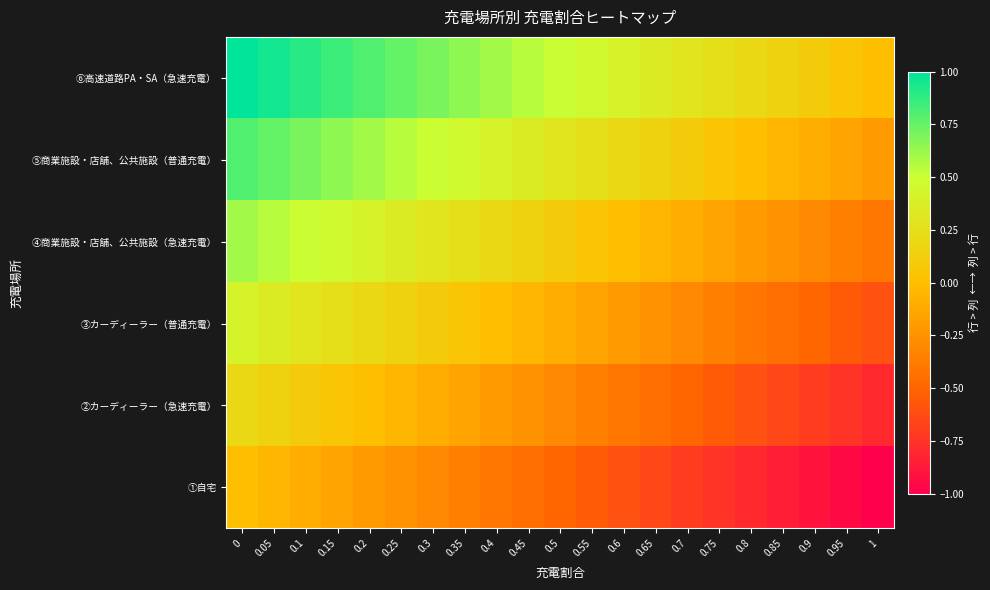

Rank the series by their maximum value, from lowest to highest.

①自宅, ②カーディーラー（急速充電）, ③カーディーラー（普通充電）, ④商業施設・店舗、公共施設（急速充電）, ⑤商業施設・店舗、公共施設（普通充電）, ⑥高速道路PA・SA（急速充電）